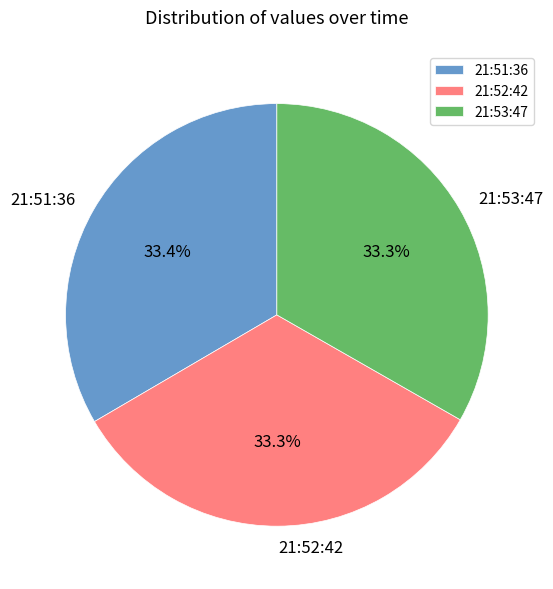

What is the ratio of the value at 21:52:42 to the value at 21:53:47?

1.0